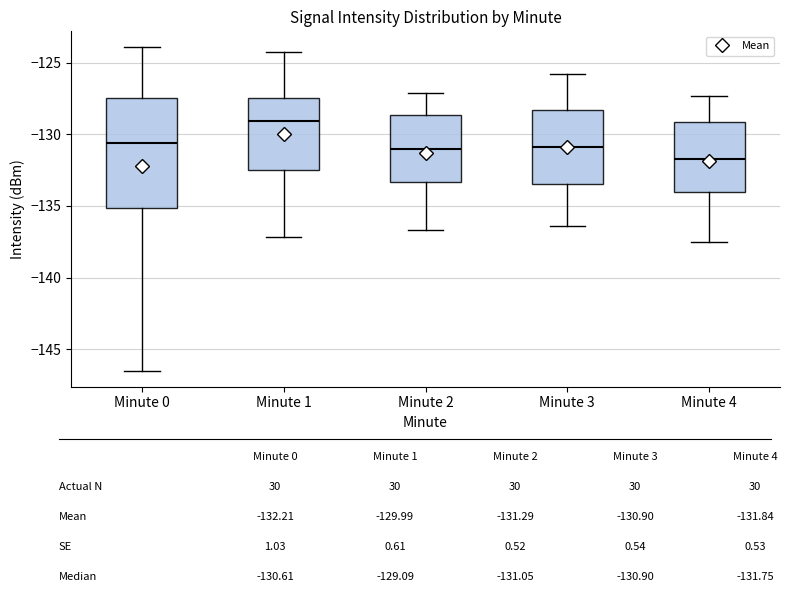

Reading left to right, read every box against the y-axis: the position of its median line, the range the box covers, and the ends of its whiskers. The values are not printed on the chart, so give them approximately, as read against the axis.

Minute 0: median -130.5, box -135.0 to -127.5, whiskers -146.5 to -124.0
Minute 1: median -129.0, box -132.5 to -127.5, whiskers -137.0 to -124.0
Minute 2: median -131.0, box -133.5 to -128.5, whiskers -136.5 to -127.0
Minute 3: median -131.0, box -133.5 to -128.5, whiskers -136.5 to -126.0
Minute 4: median -131.5, box -134.0 to -129.0, whiskers -137.5 to -127.5